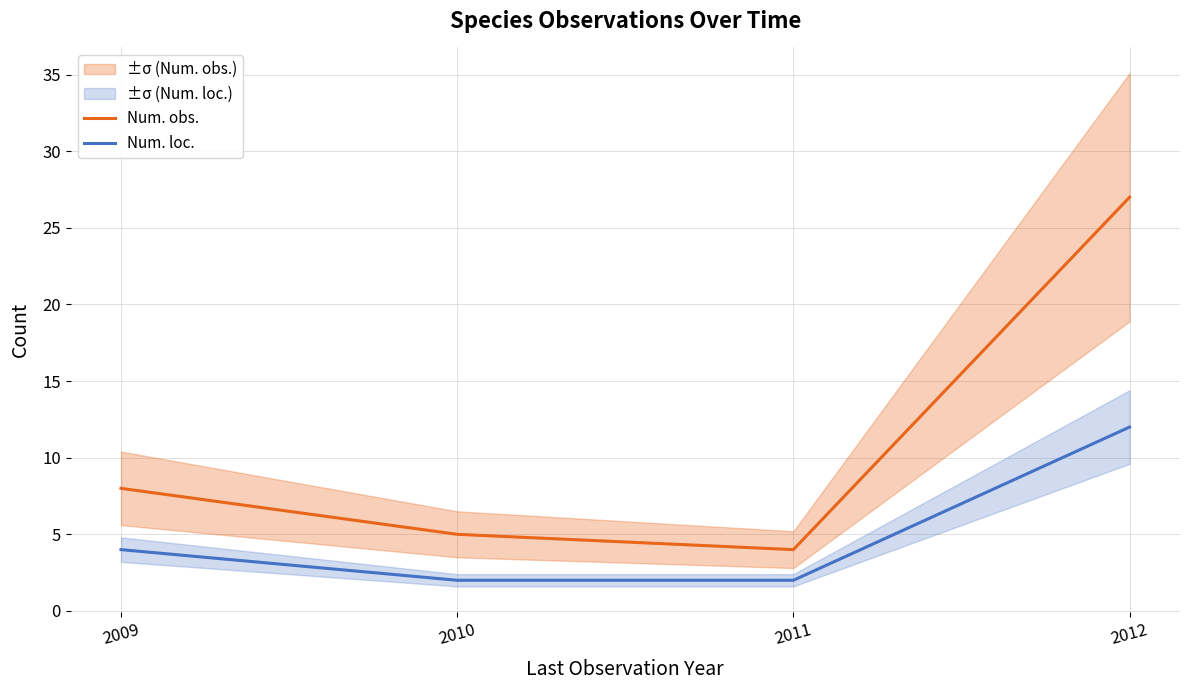

How many lines are shown in the chart?

2